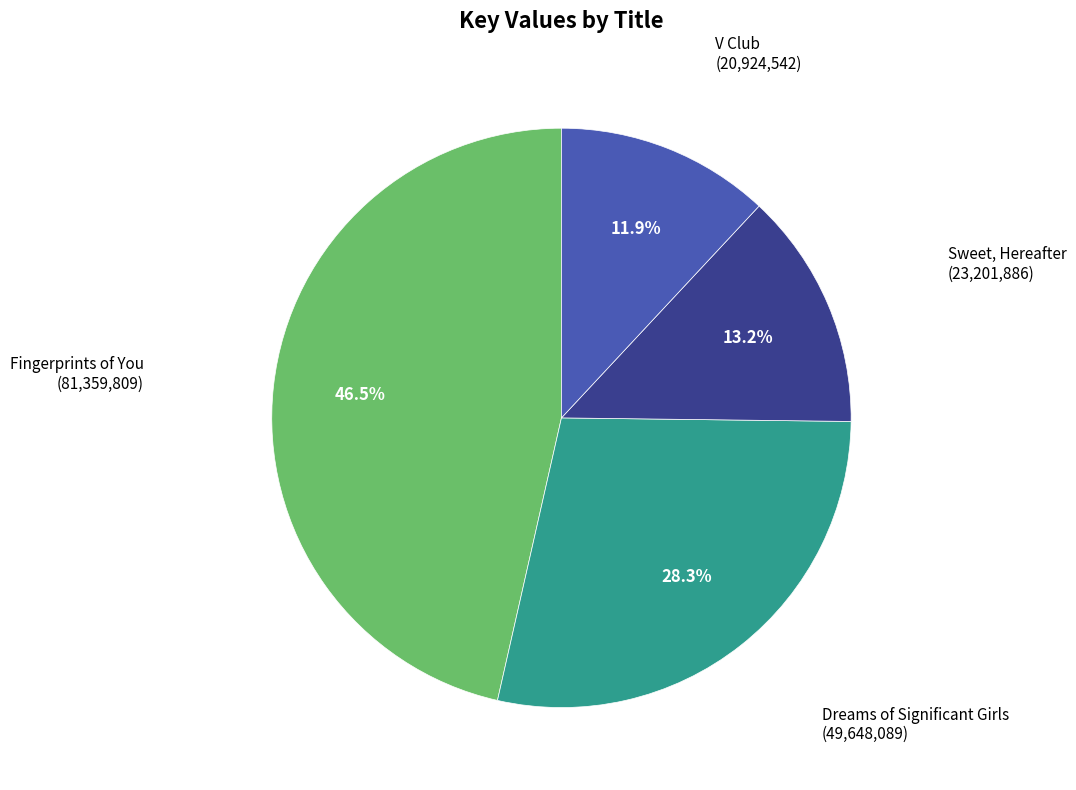

To the nearest percent, what is the average slice percentage?

25%